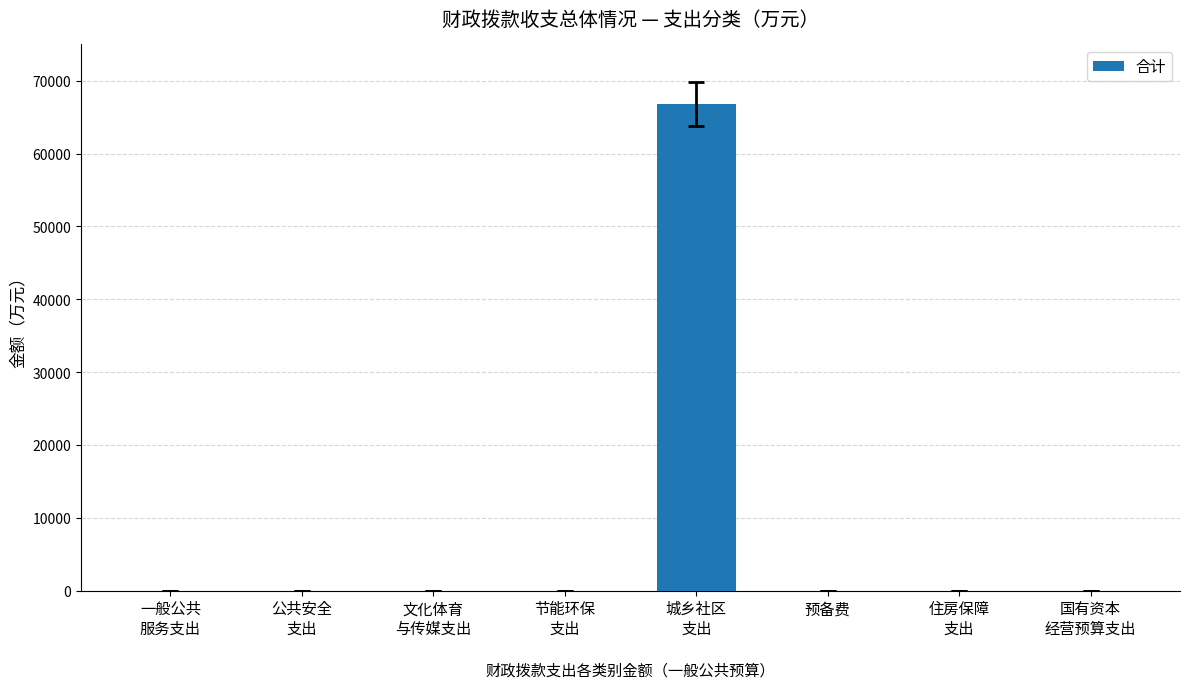

What is the maximum value shown in the chart?

66800